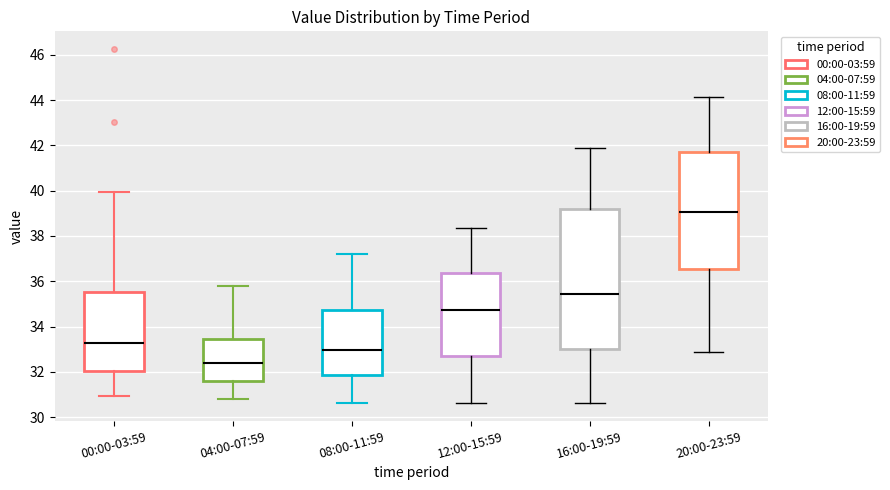

Comparing the boxes themselves (not the whiskers), which one is the tallest?

16:00-19:59